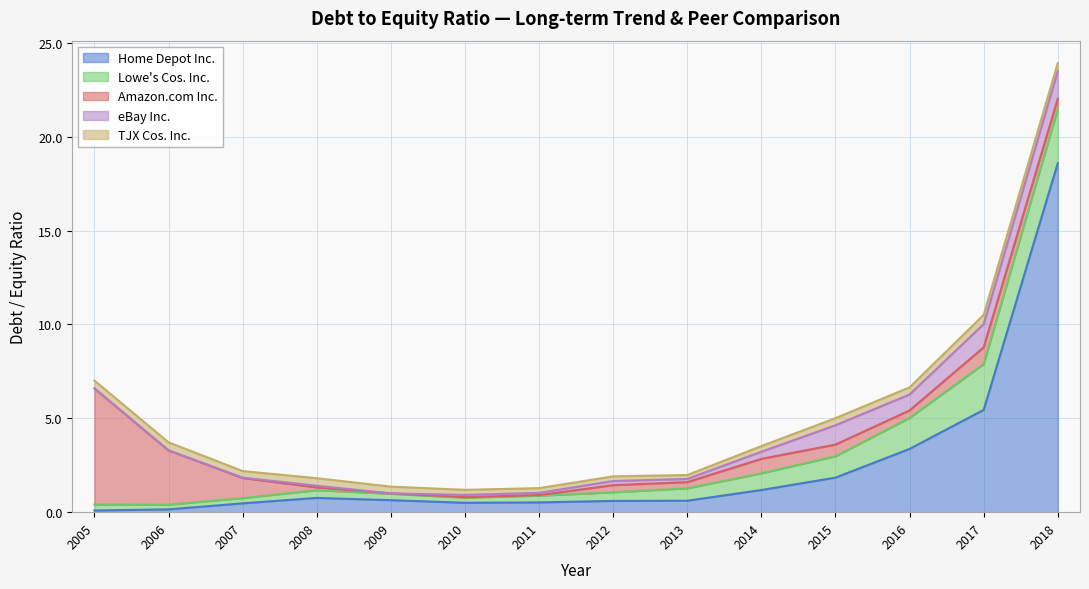

True or false: eBay Inc. has a value of 0.0 at 2006.

True